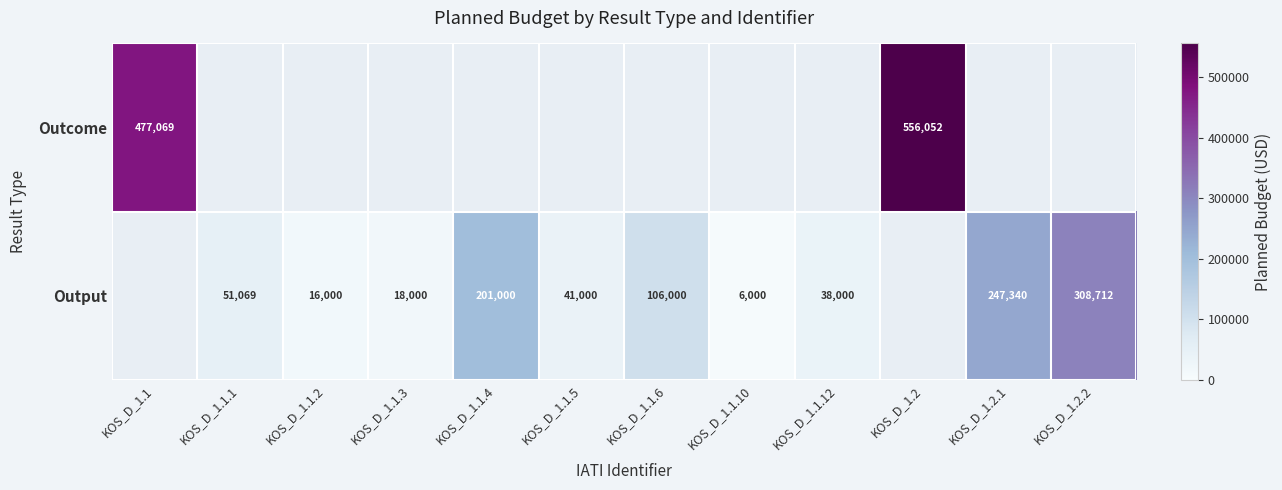

Which category has the lowest value across all series?

KOS_D_1.1.10